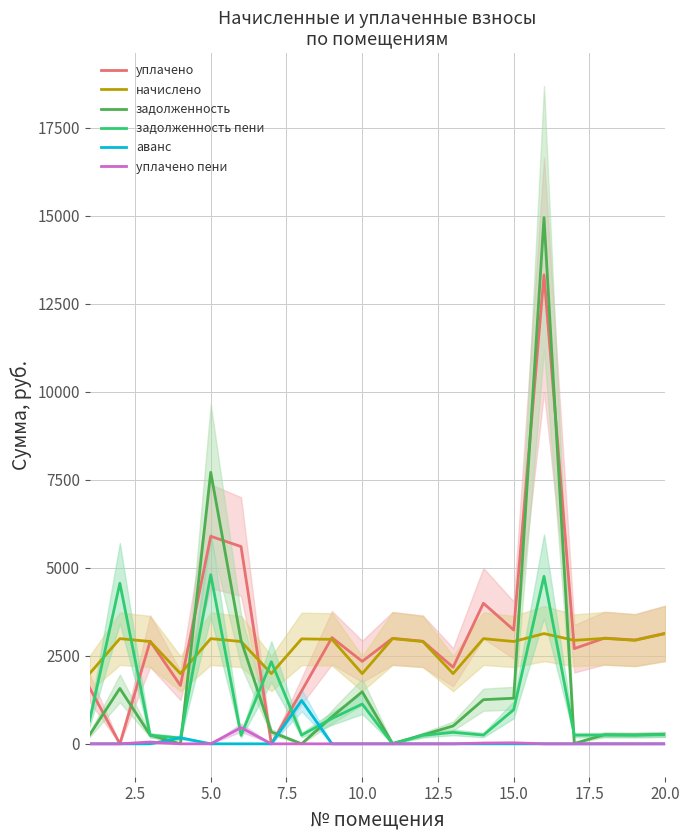

What is the maximum value for уплачено?

13315.5